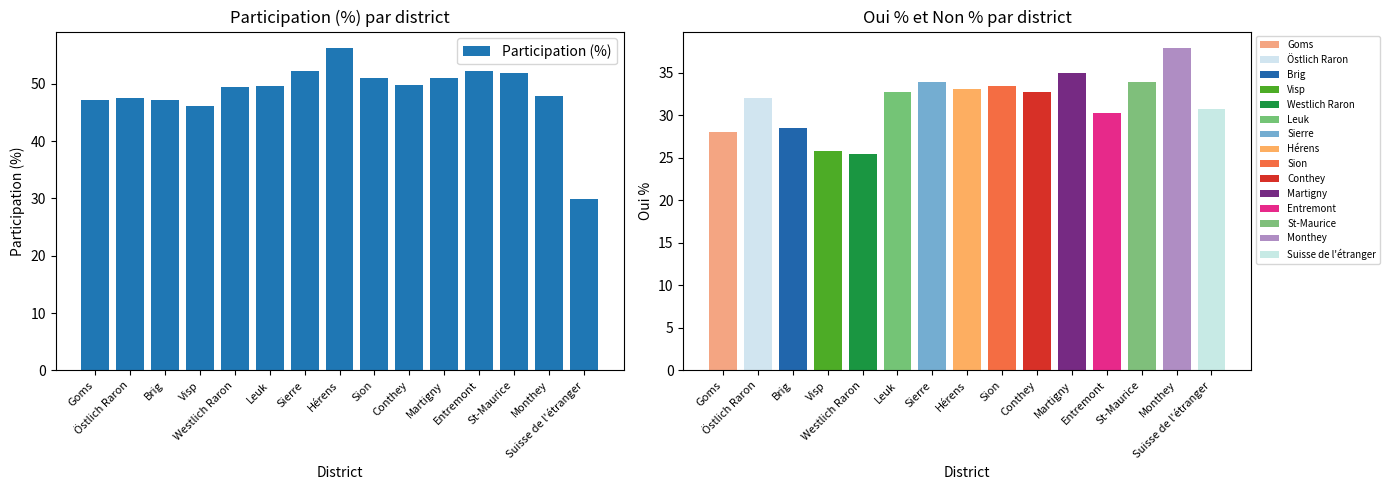

What is the difference between the maximum and second lowest values in the Oui % series?

12.2